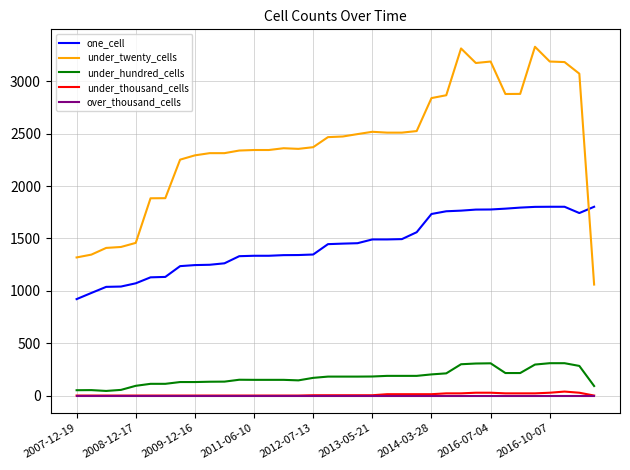

True or false: under_twenty_cells and over_thousand_cells cross at least once.

False